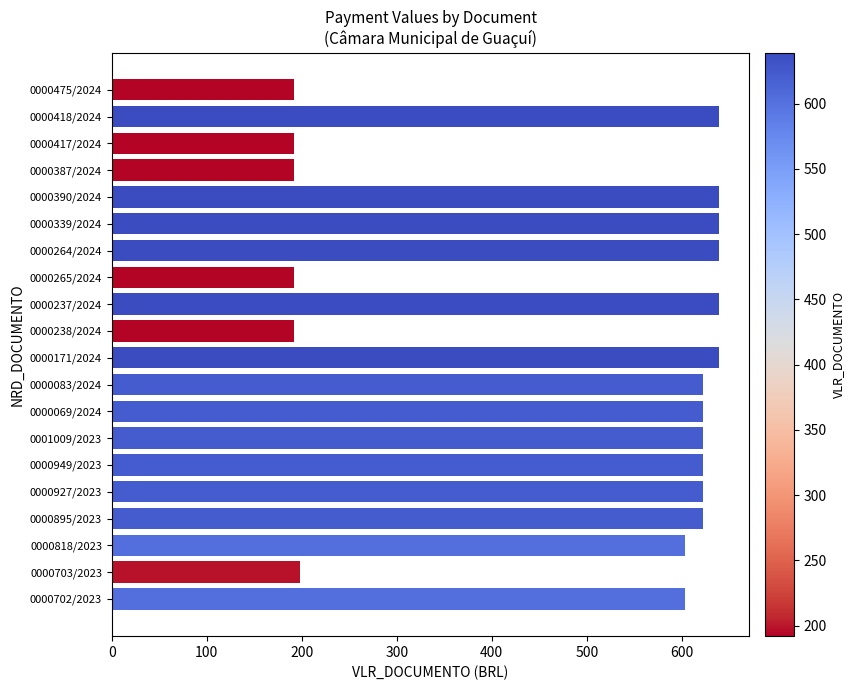

What is the difference between the second highest and second lowest values?

447.2